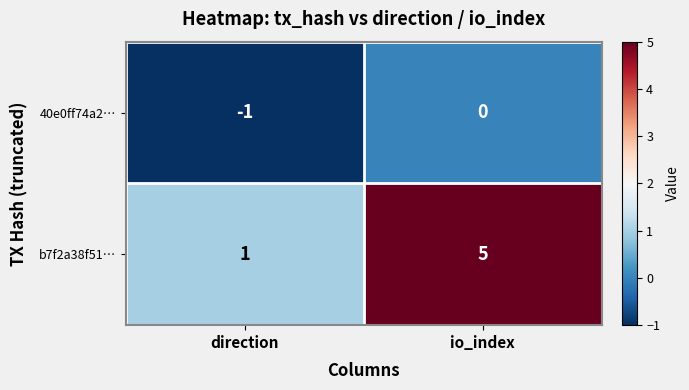

Read the b7f2a38f51… value at io_index.

5